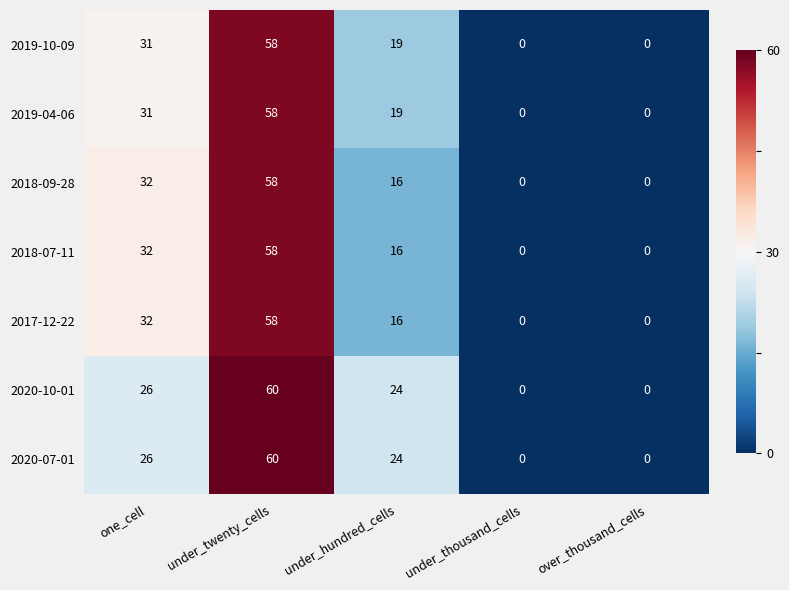

What is the difference between the maximum and minimum values in the 2020-10-01 series?

60